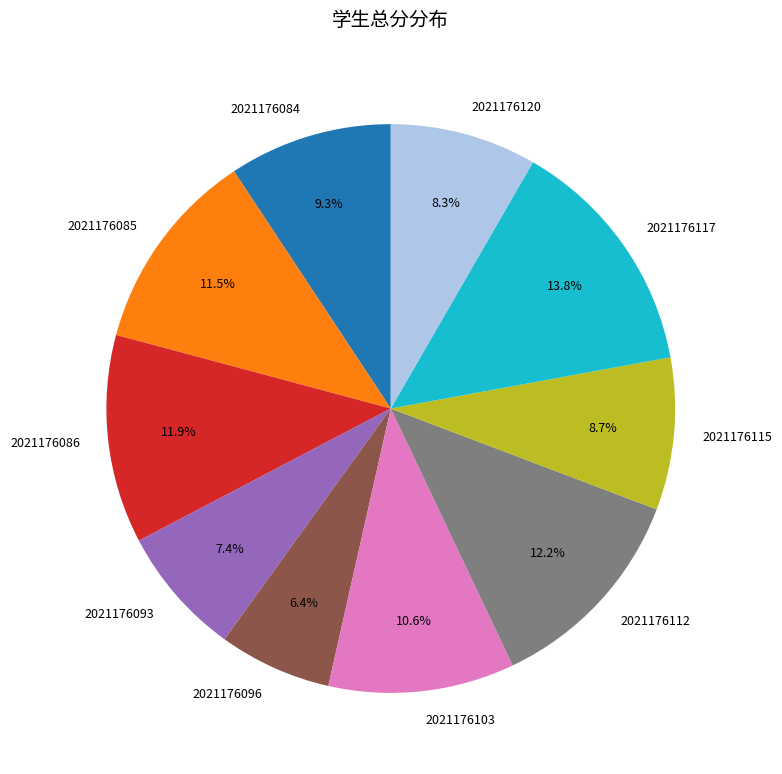

What is the smallest slice in the pie chart?

2021176096